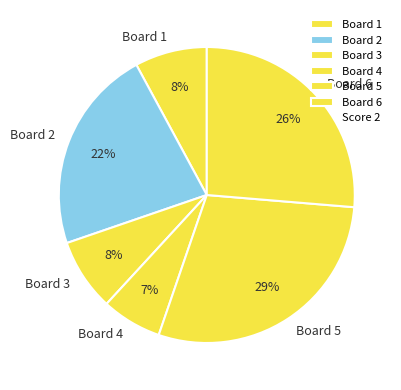

How many segments does this pie chart have?

6